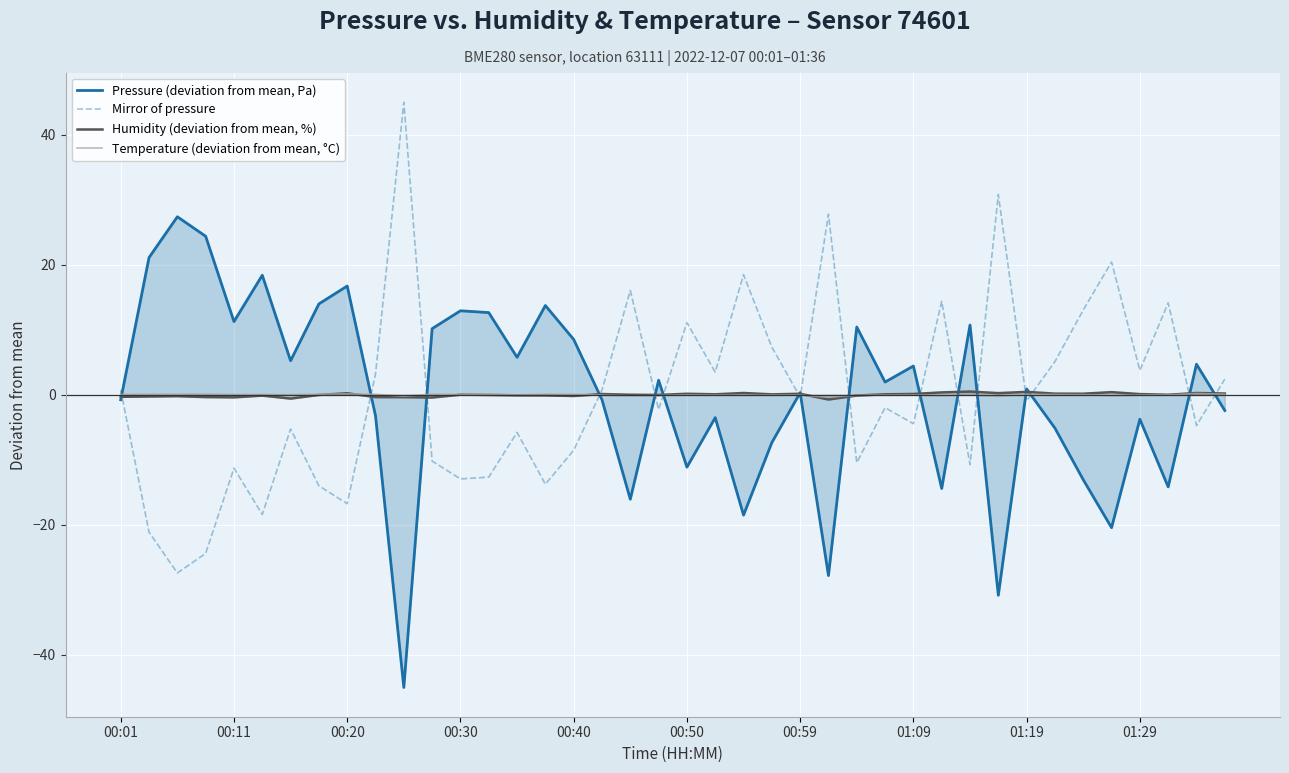

What is the minimum value shown in the chart?

-45.0